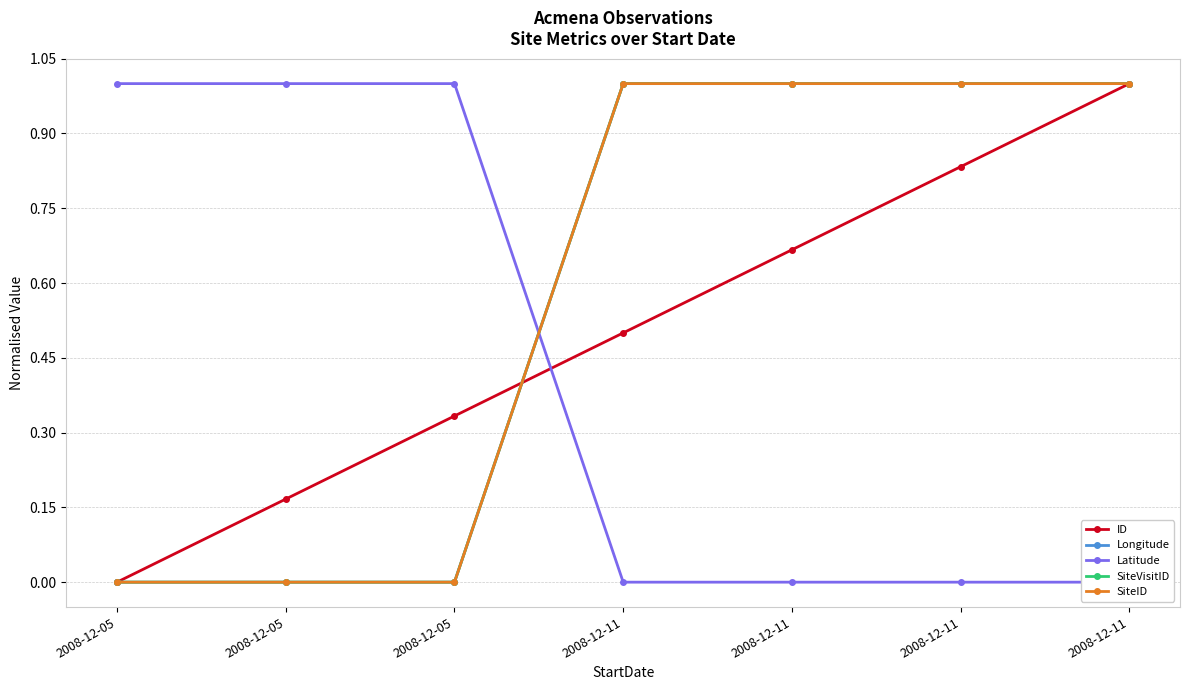

How many lines are shown in the chart?

5